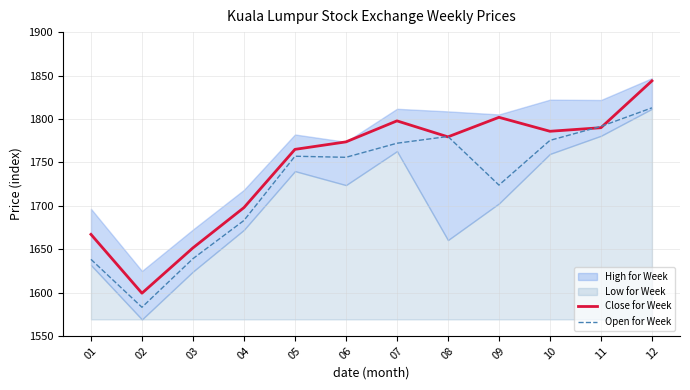

List the labels in order of Open for Week value, largest first.

12, 11, 08, 10, 07, 05, 06, 09, 04, 03, 01, 02